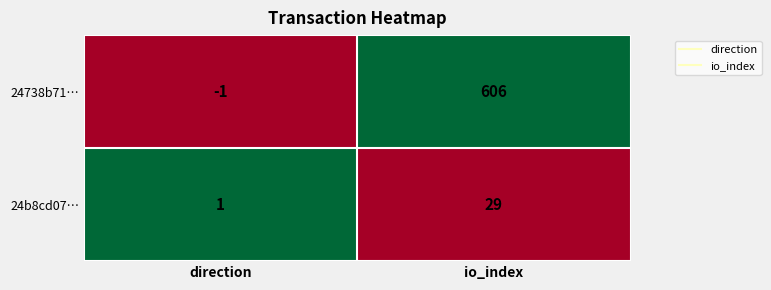

What is the spread (max minus min) of values at io_index?

577